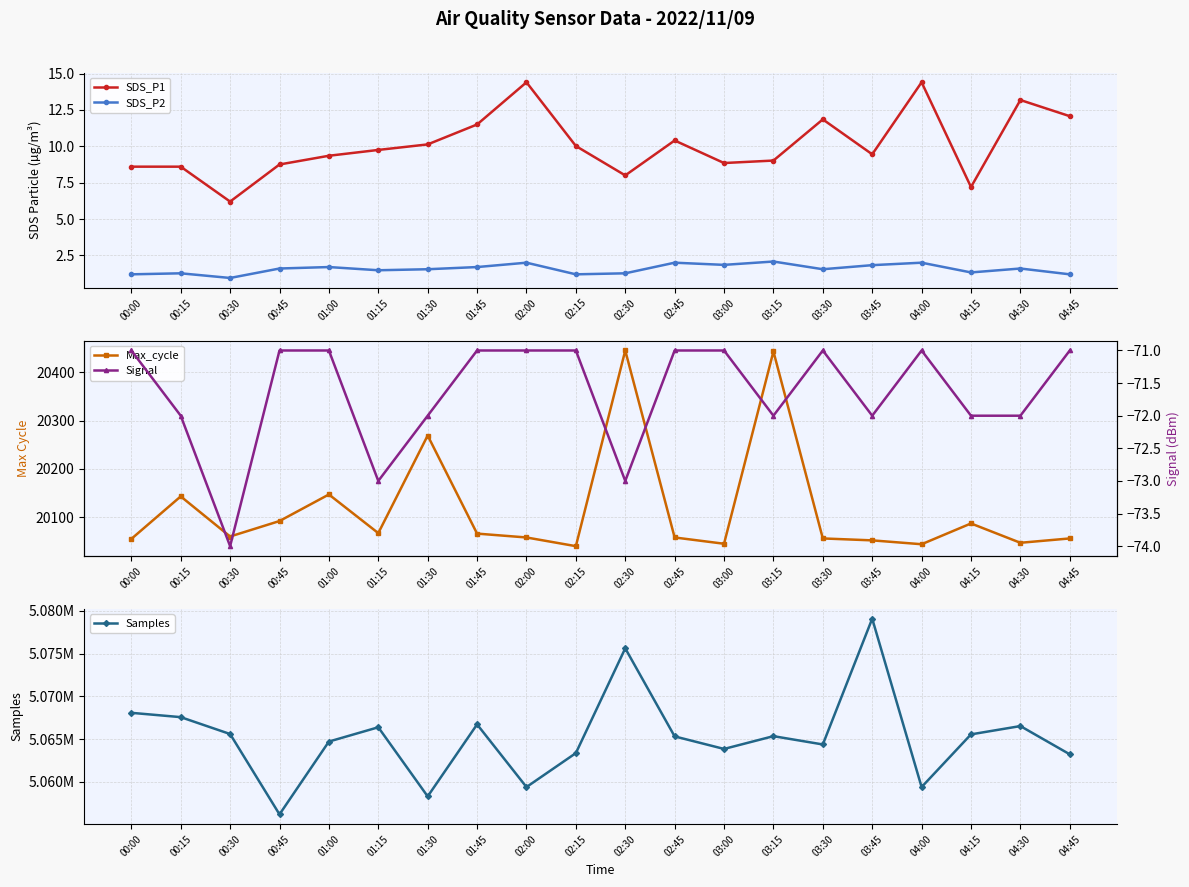

Which category has the lowest value in the SDS_P1 series?

00:30